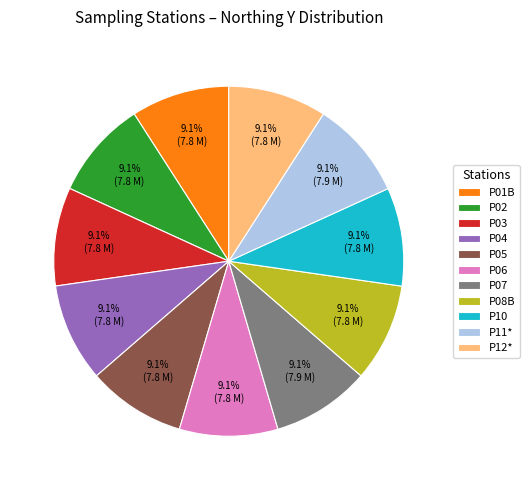

How much of the chart is everything except P11*?

90.9%